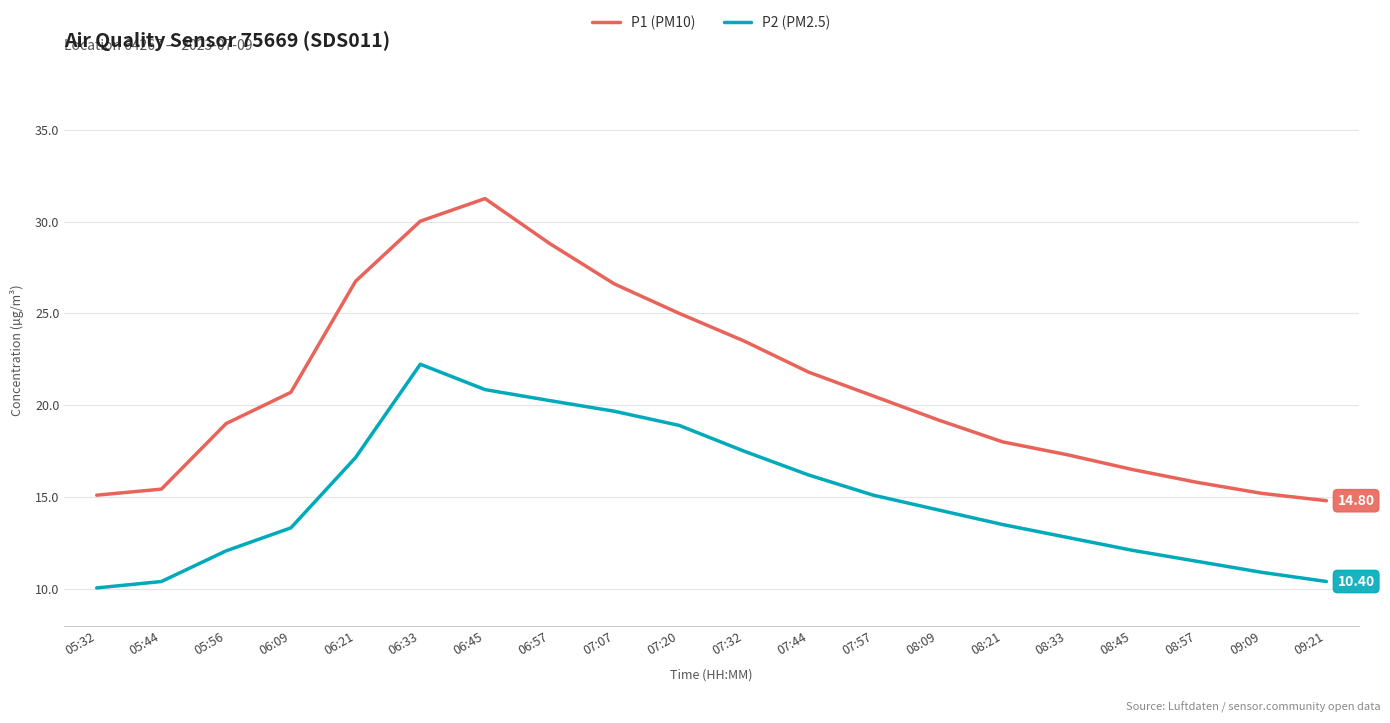

Rank the series by their maximum value, from highest to lowest.

P1 (PM10), P2 (PM2.5)